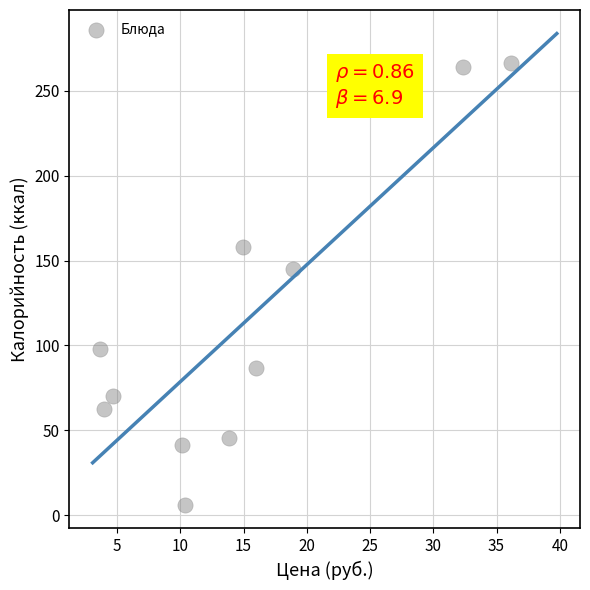

What is the range of Y values (max minus min)?

260.1